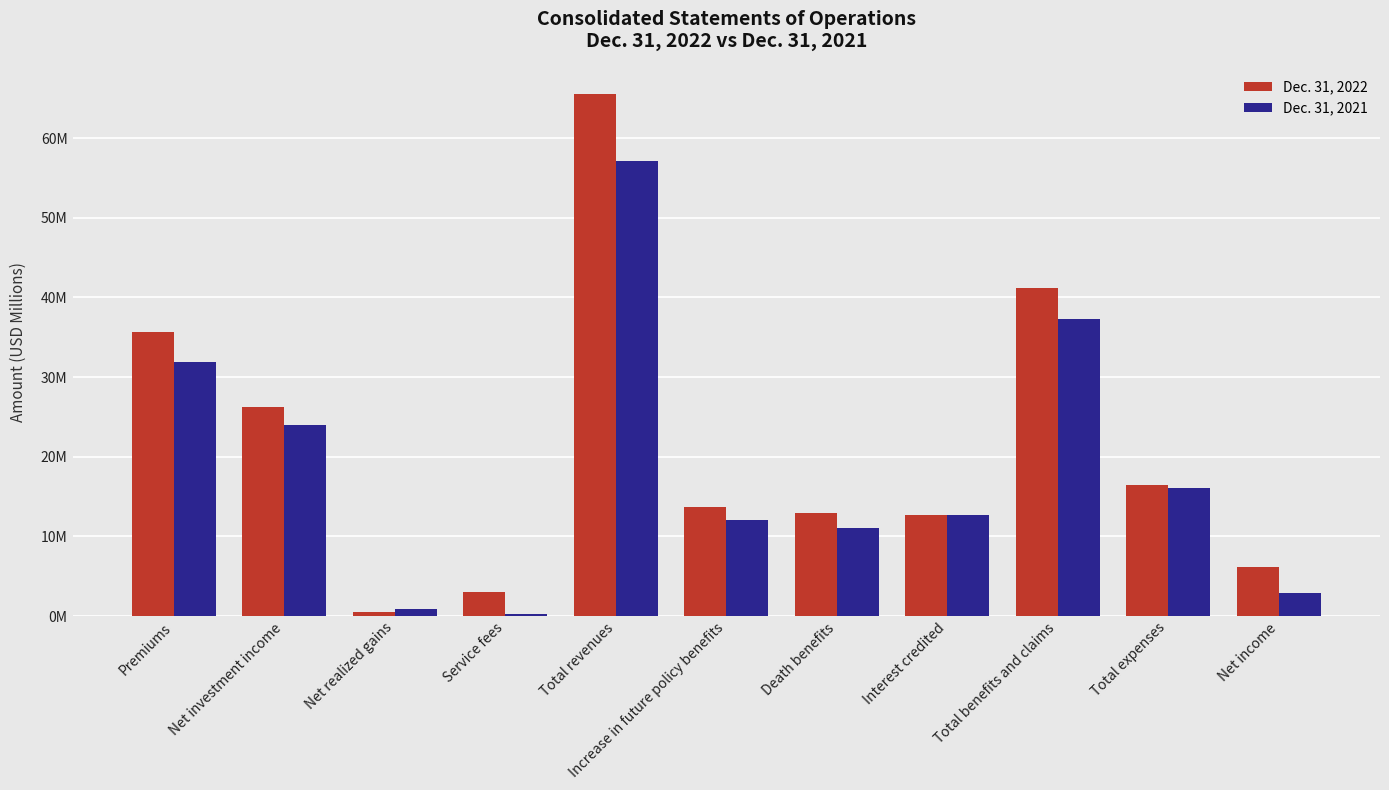

Which label corresponds to the largest value in the chart?

Total revenues